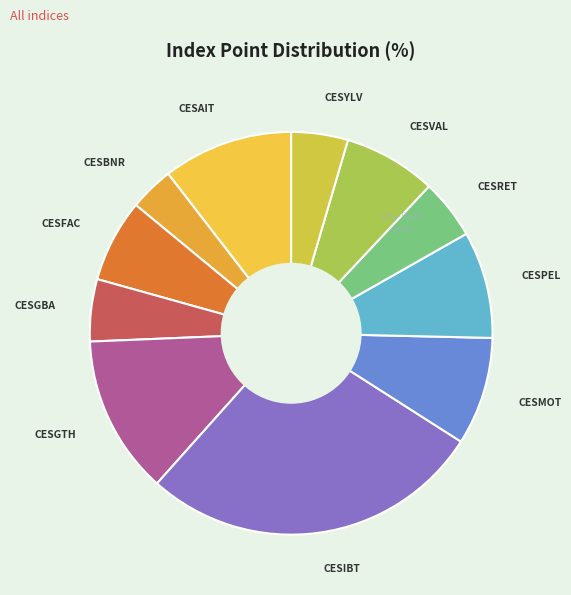

How many slices are in this pie chart?

11